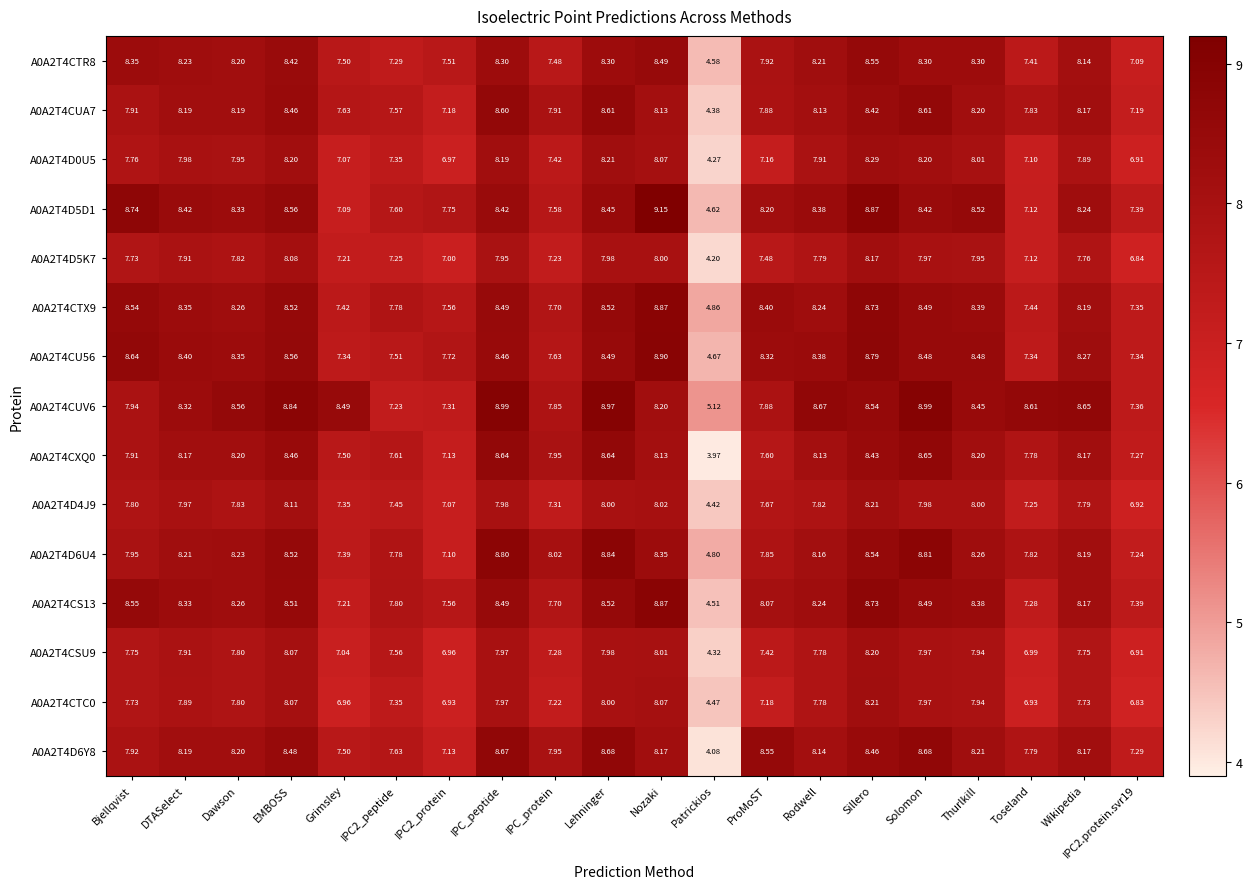

How many distinct data groups are displayed?

15